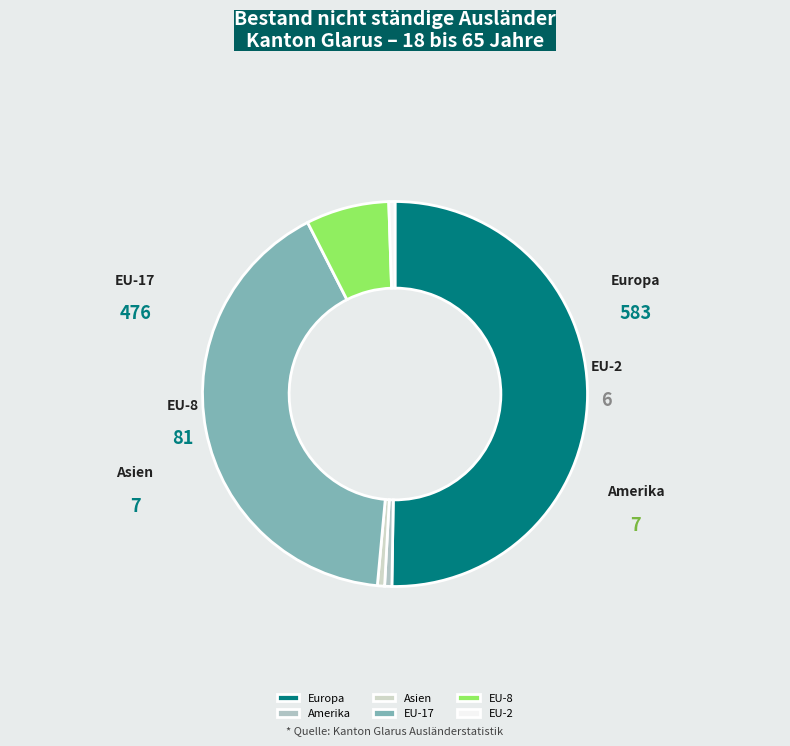

How many segments does this pie chart have?

6